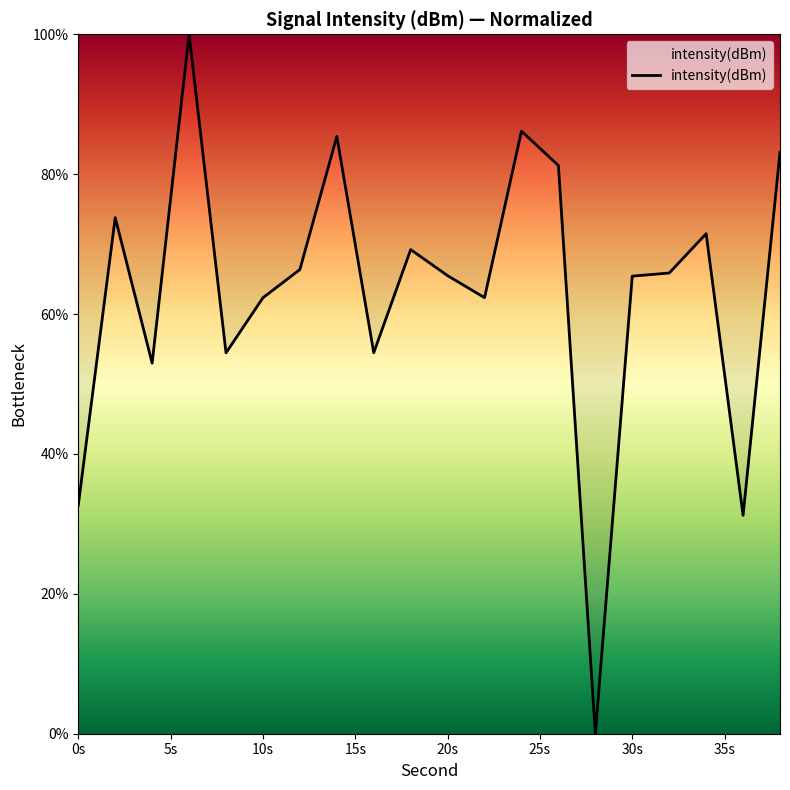

What is the maximum value shown in the chart?

100.0